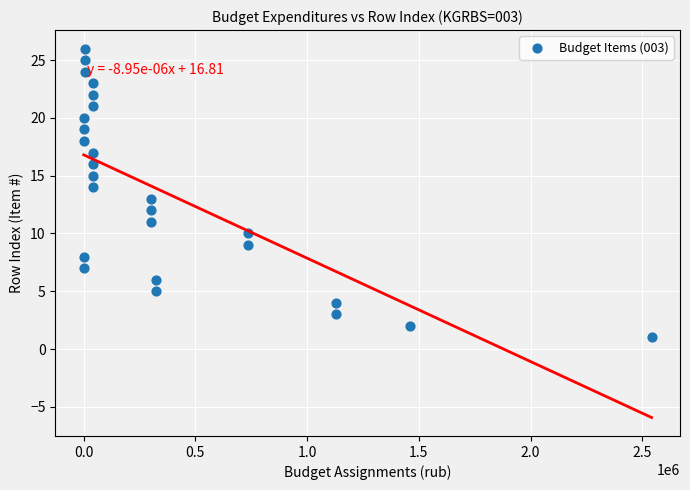

What is the range of Y values (max minus min)?

25